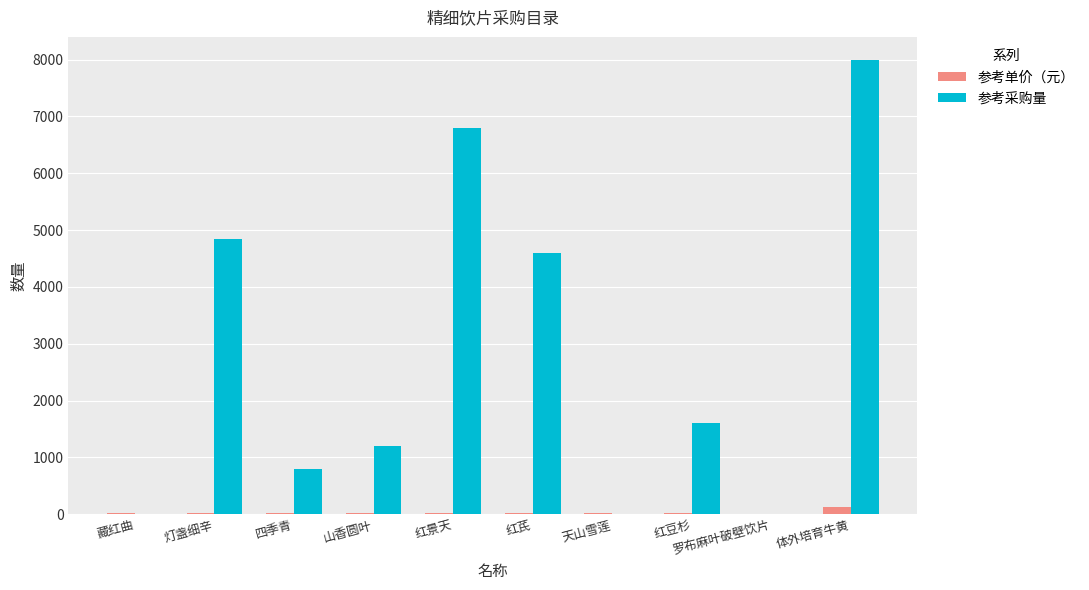

What is the approximate value of 参考采购量 at 体外培育牛黄?

8000.0